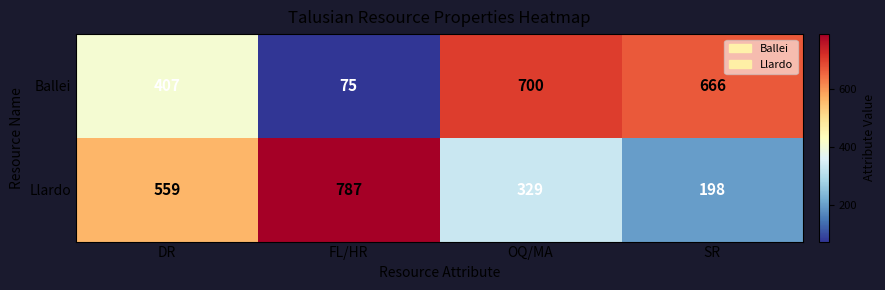

What is the maximum value shown in the chart?

787